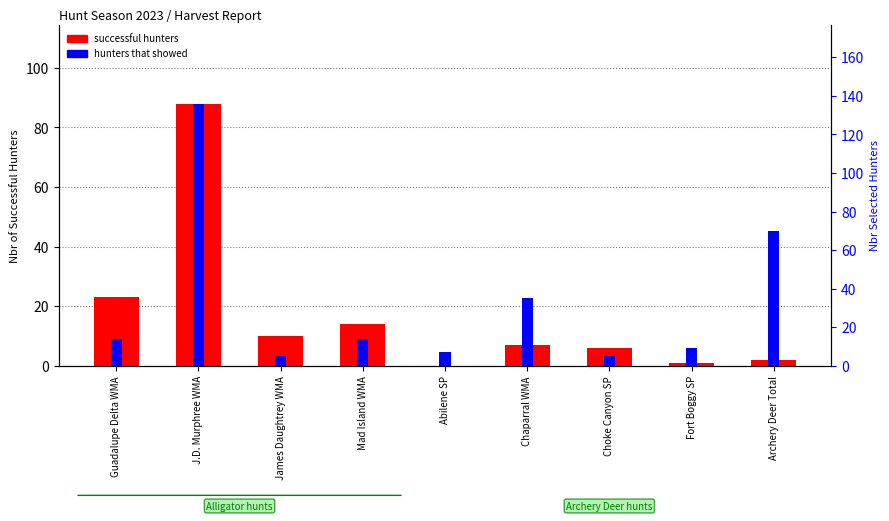

What is the difference between the maximum and minimum values in the hunters that showed series?

131